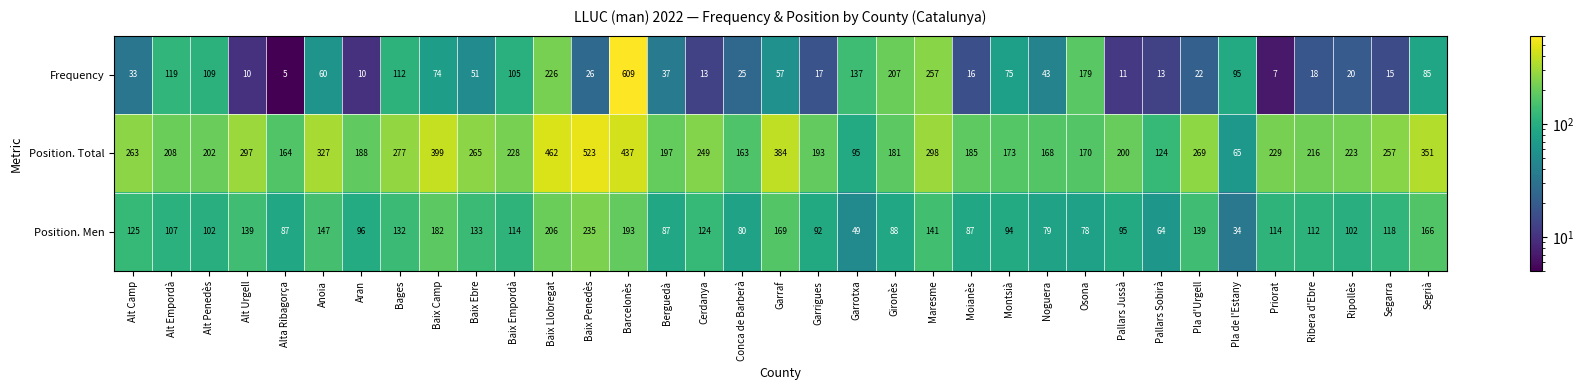

List the series in order of their overall mean, highest first.

Position. Total, Position. Men, Frequency